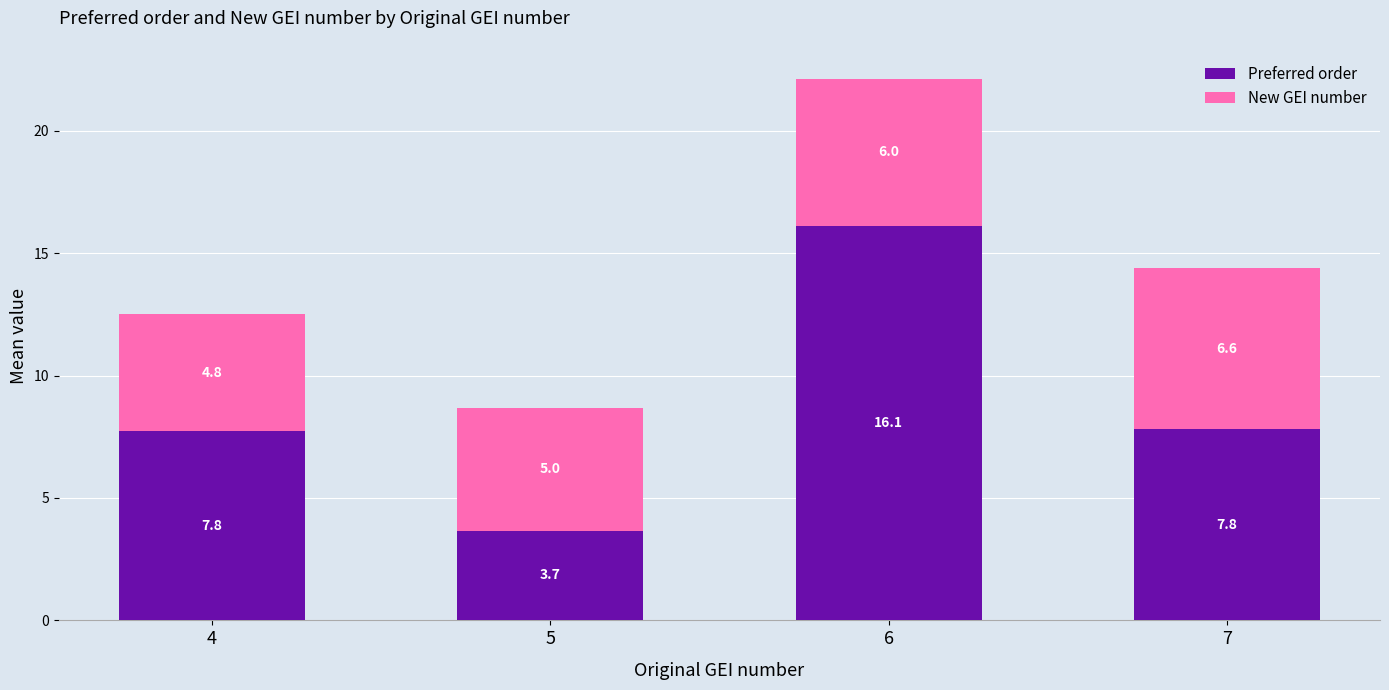

At which category is the sum across all series the highest?

6